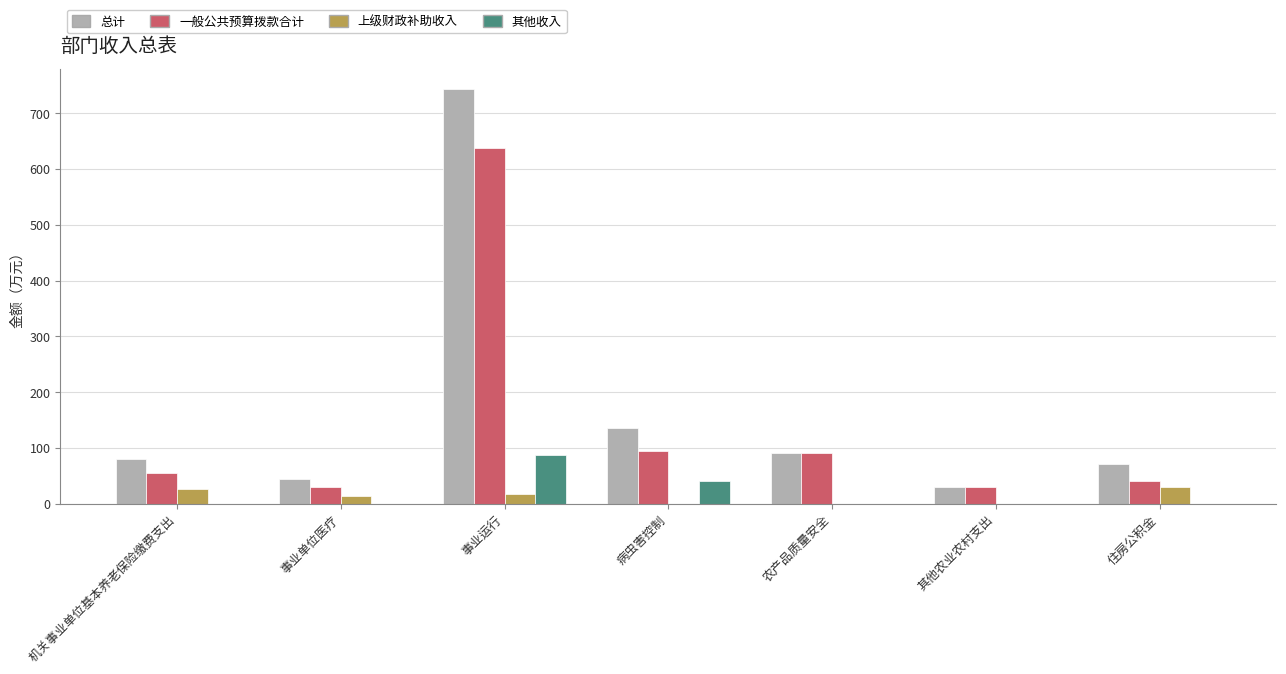

The value of 一般公共预算拨款合计 at 农产品质量安全 is 90.0. True or false?

True